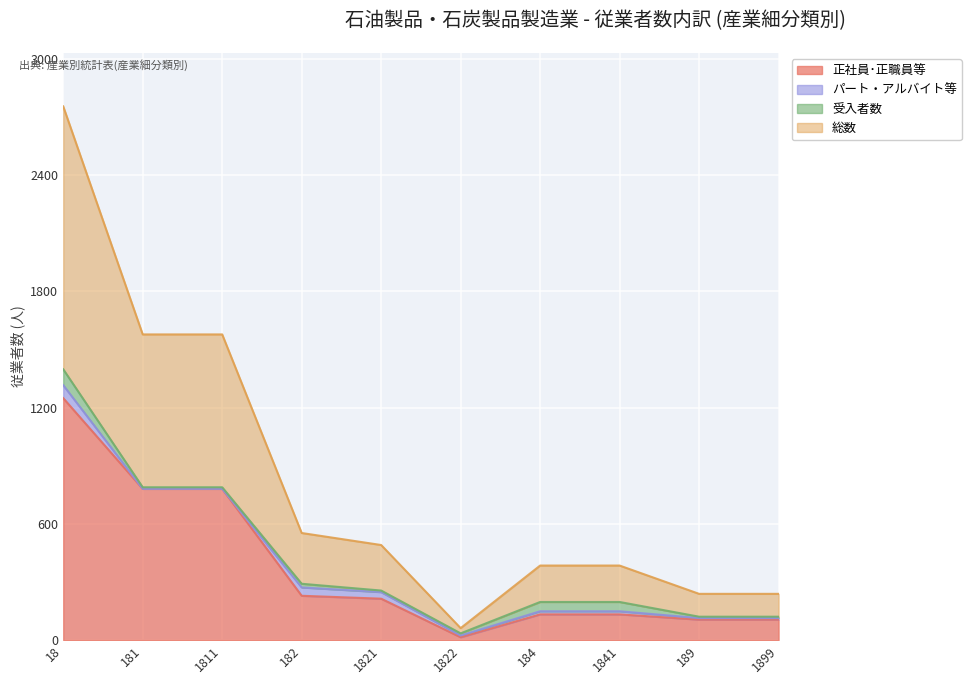

At which label is 総数 closest to 1408?

181